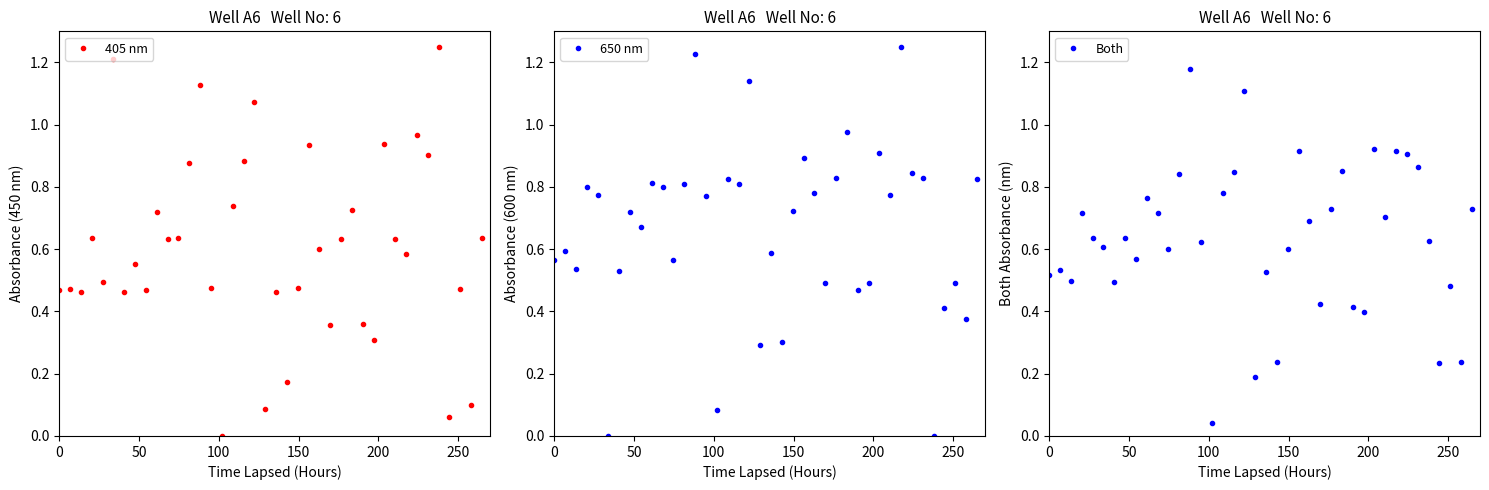

Count the number of categories in the chart.

40